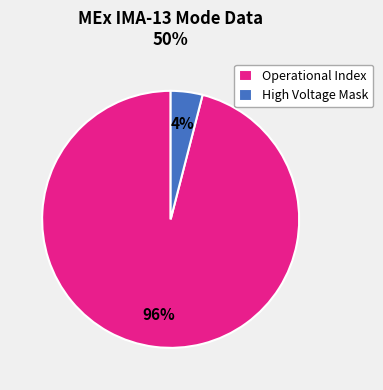

Which category accounts for the majority?

Operational Index